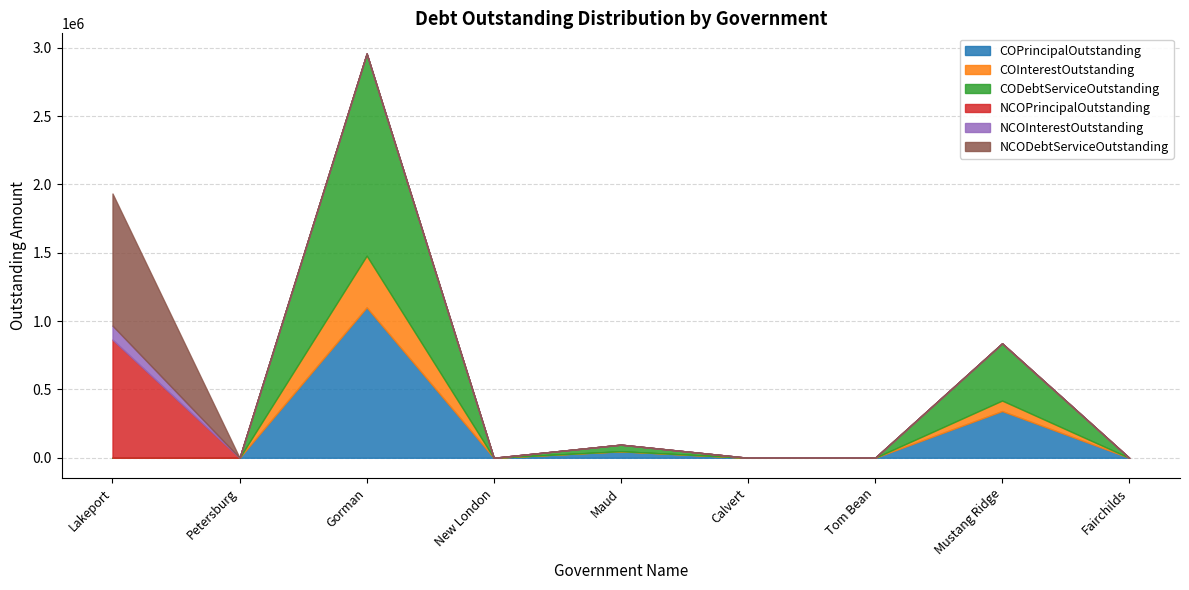

Read the NCOPrincipalOutstanding value at Lakeport.

865000.0